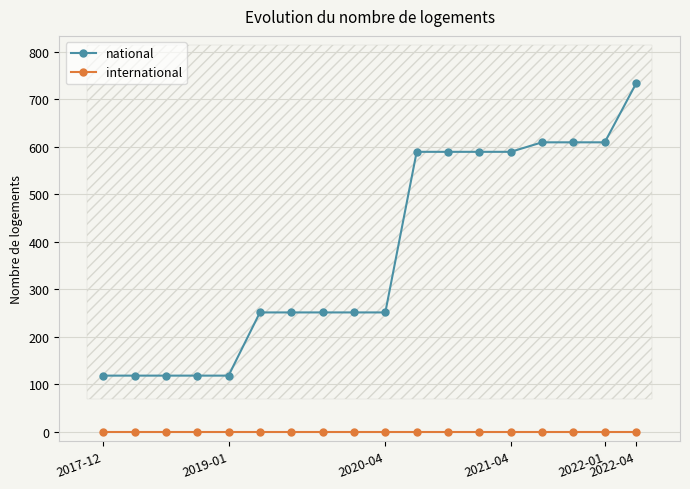

The national series shows 398 at 2020-04. True or false?

False